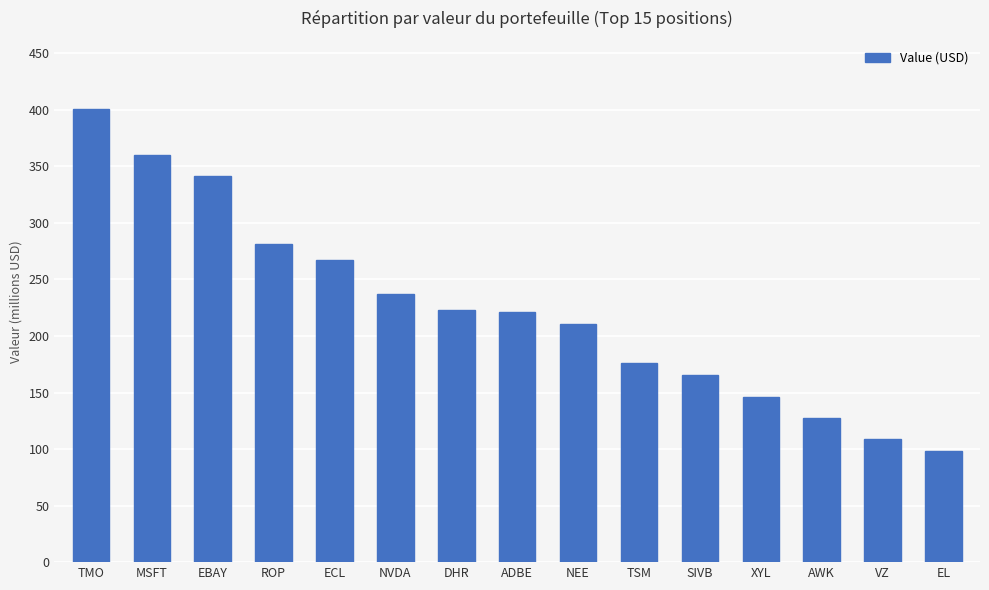

What position from the right is SIVB?

5